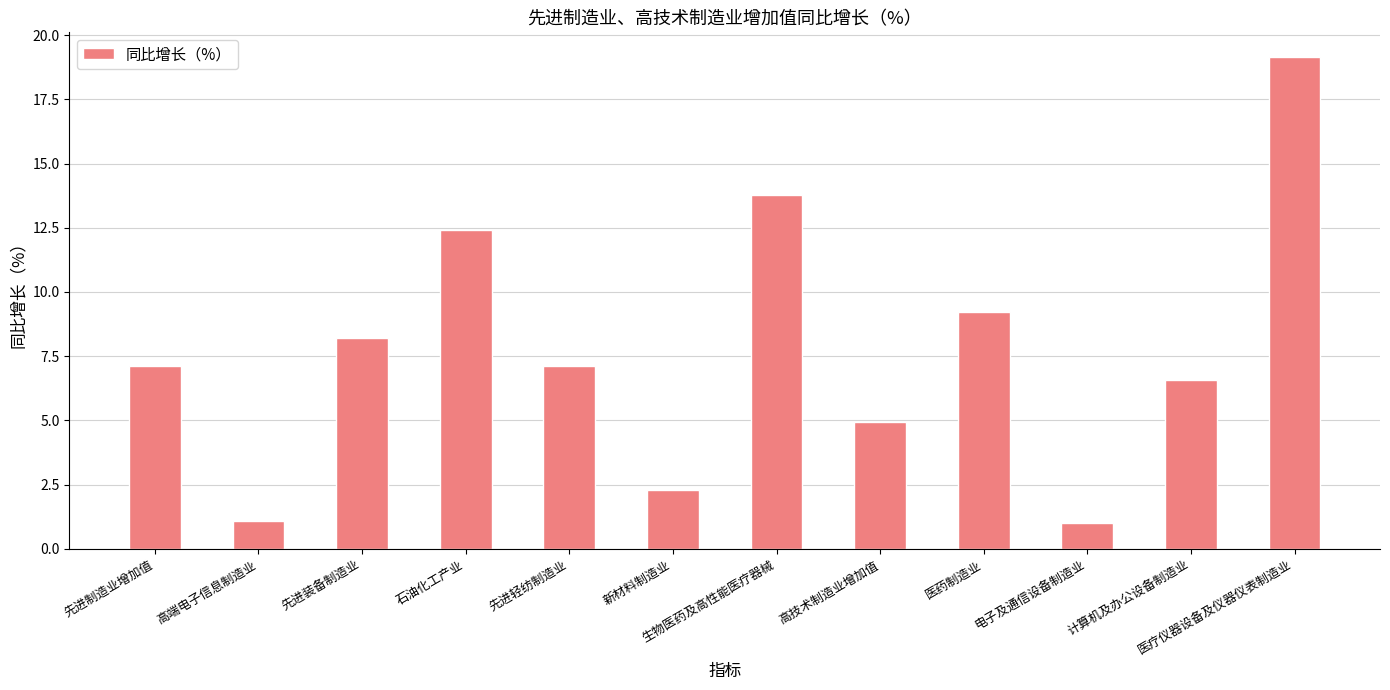

Between 先进轻纺制造业 and 电子及通信设备制造业, which is larger?

先进轻纺制造业